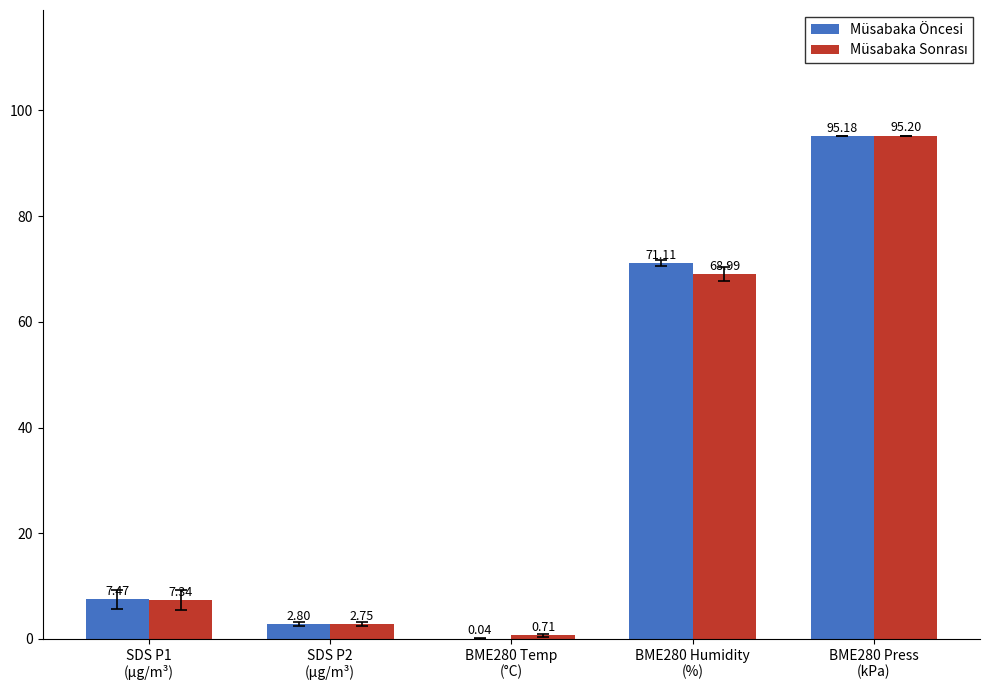

Which series has the largest total across all categories?

Müsabaka Öncesi